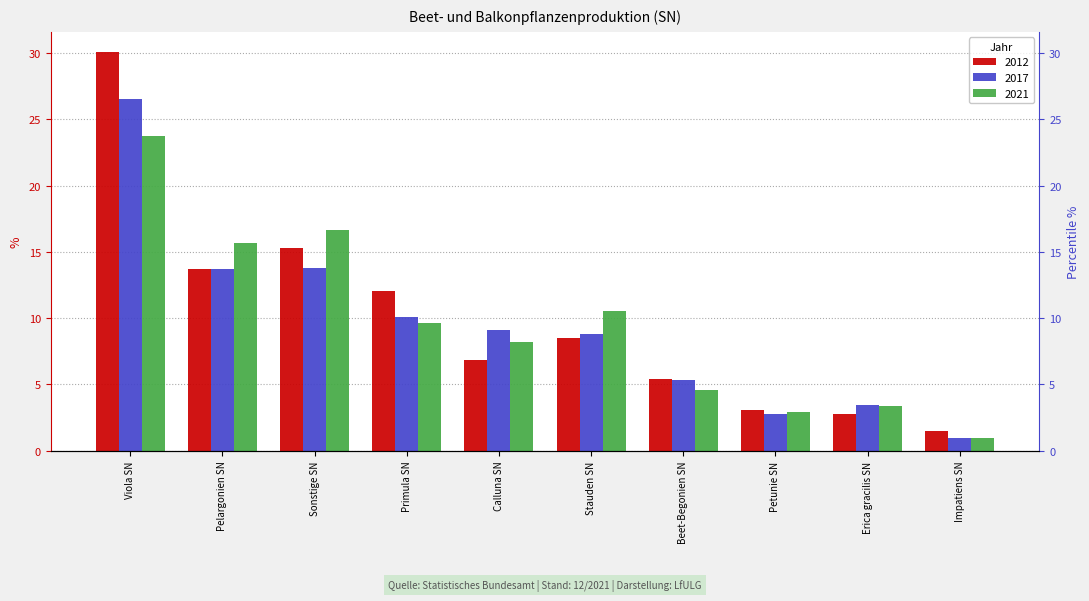

Reading left to right, what are all the values shown in this chart?

2012: 30.1	13.7	15.3	12.0	6.8	8.5	5.4	3.1	2.8	1.5
2017: 26.5	13.7	13.8	10.1	9.1	8.8	5.3	2.8	3.4	1.0
2021: 23.8	15.7	16.6	9.6	8.2	10.5	4.6	3.0	3.4	1.0